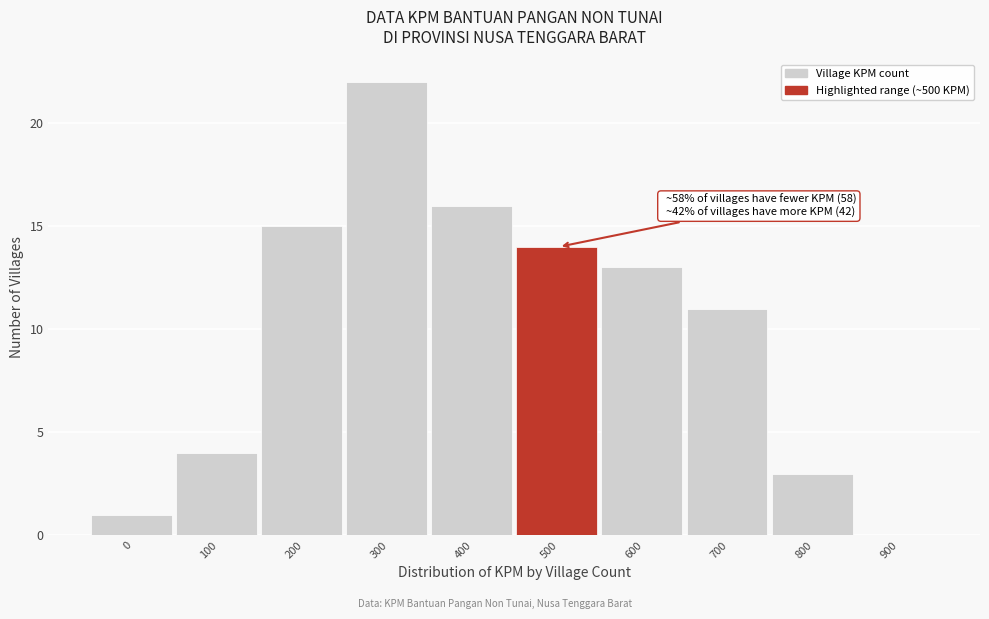

Reading left to right, list all the values displayed in this chart.

0=1	100=4	200=15	300=22	400=16	500=14	600=13	700=11	800=3	900=0